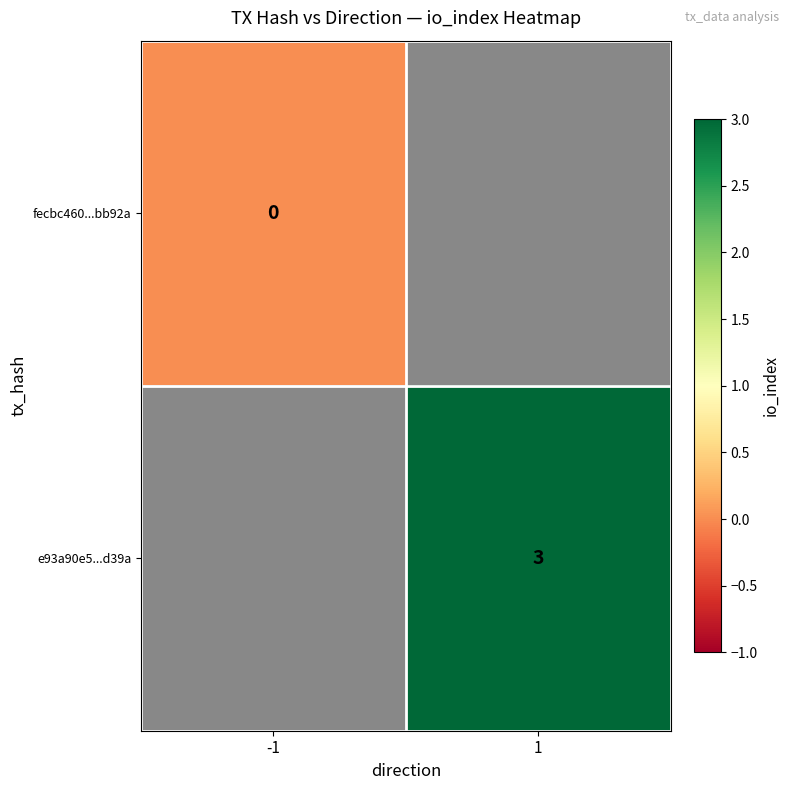

Is the value of e93a90e5...d39a at 1 greater than the value of fecbc460...bb92a at -1?

Yes